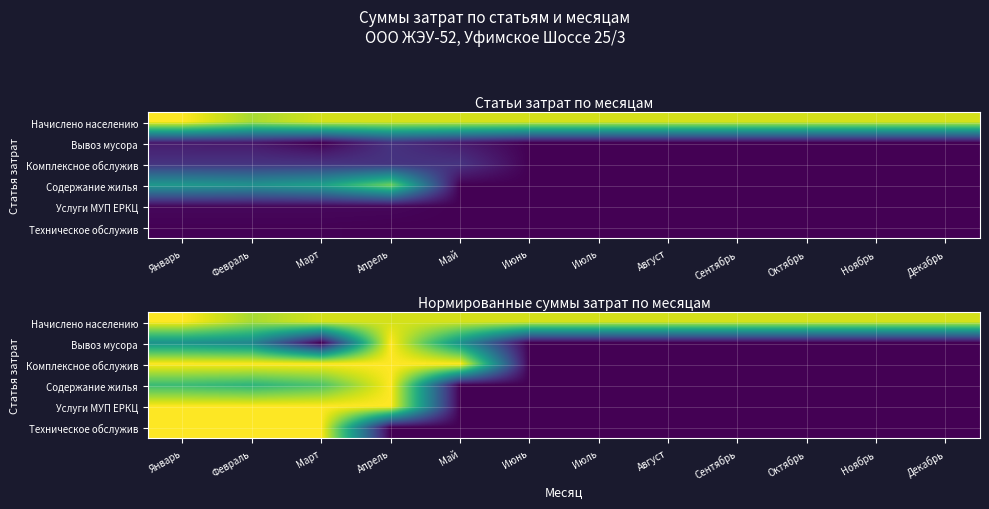

What is the minimum value for Начислено населению?

0.9